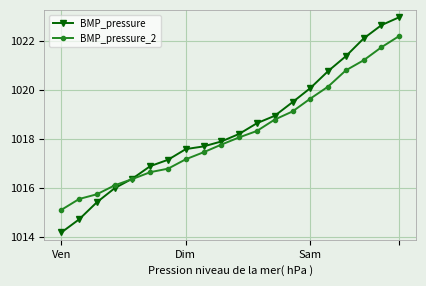

Which series has the largest range (max minus min)?

BMP_pressure